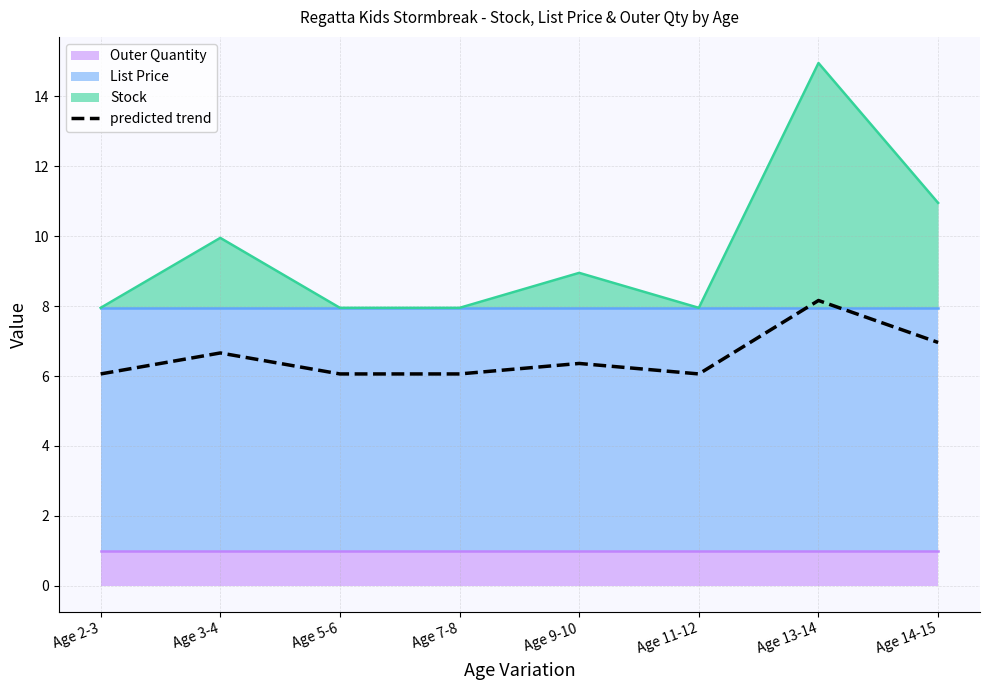

What is the sum of all values?

52.4